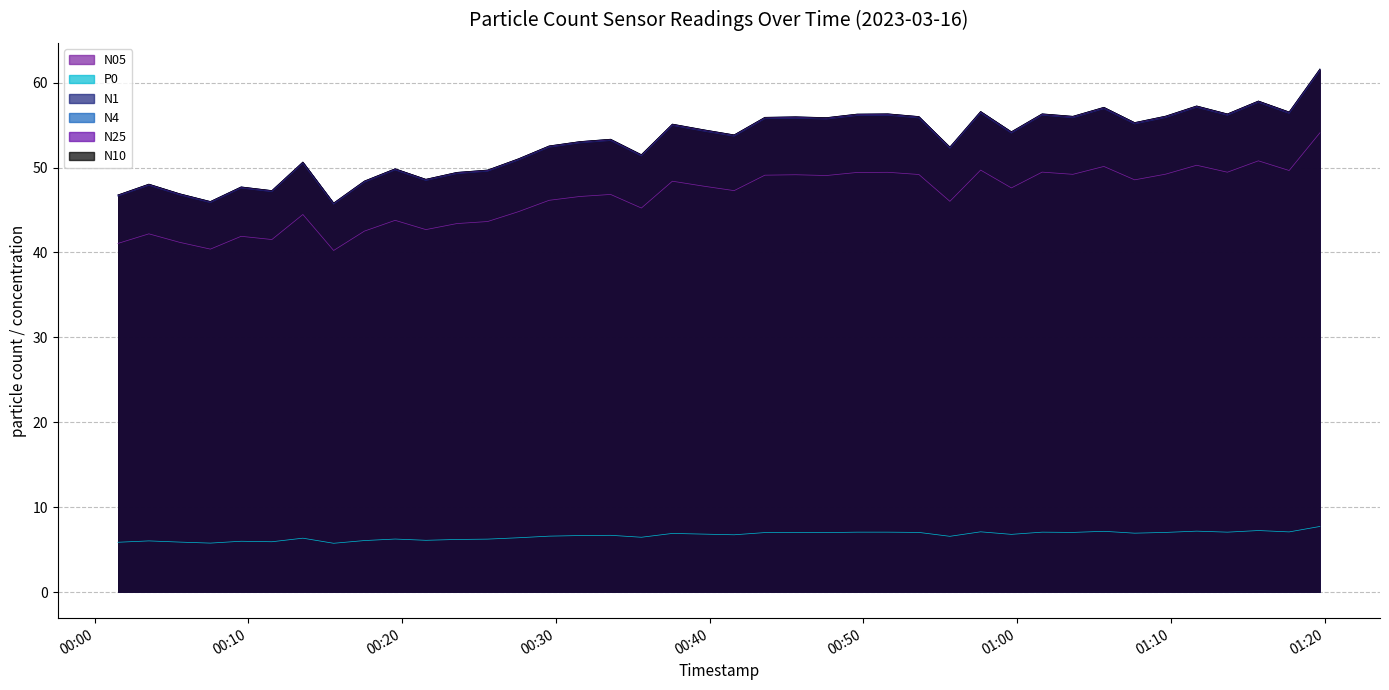

Does the chart have visible grid lines?

Yes